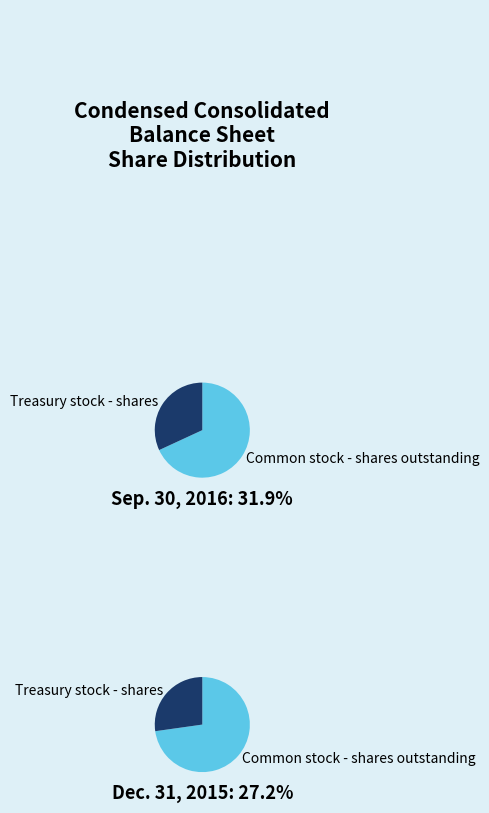

True or false: Sep. 30, 2016 accounts for 54% of the total.

True